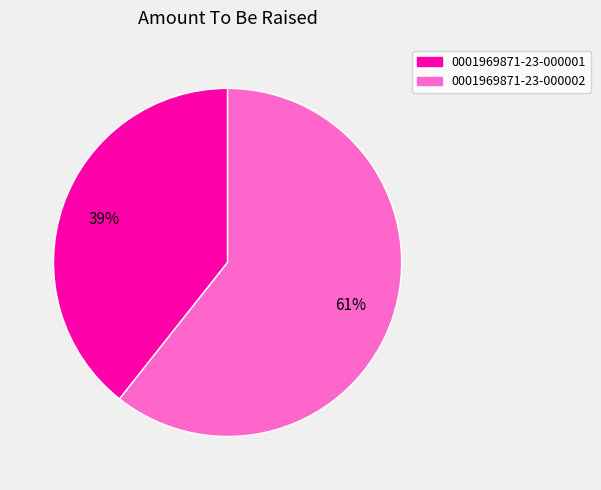

What is the majority slice?

0001969871-23-000002